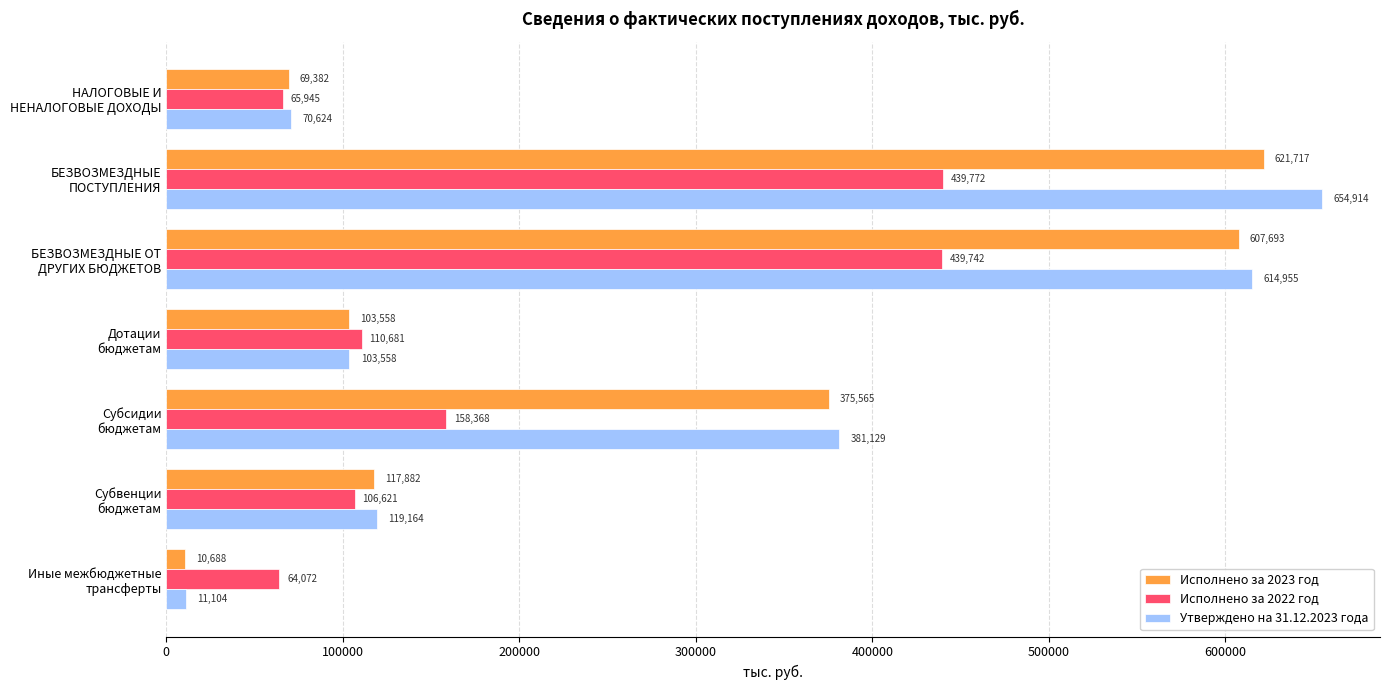

Which series has the largest range (max minus min)?

Утверждено на 31.12.2023 года